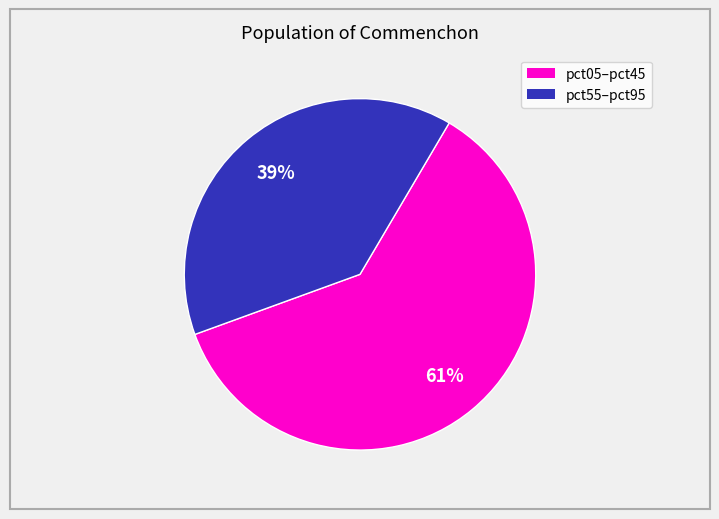

How many segments does this pie chart have?

2